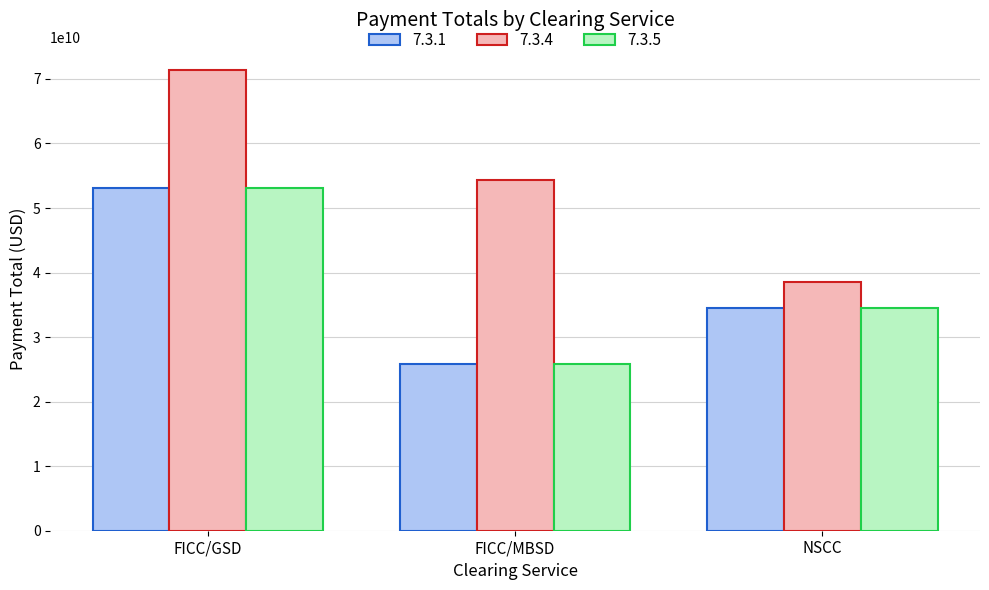

What is the average value of the 7.3.5 series?

37824525009.2